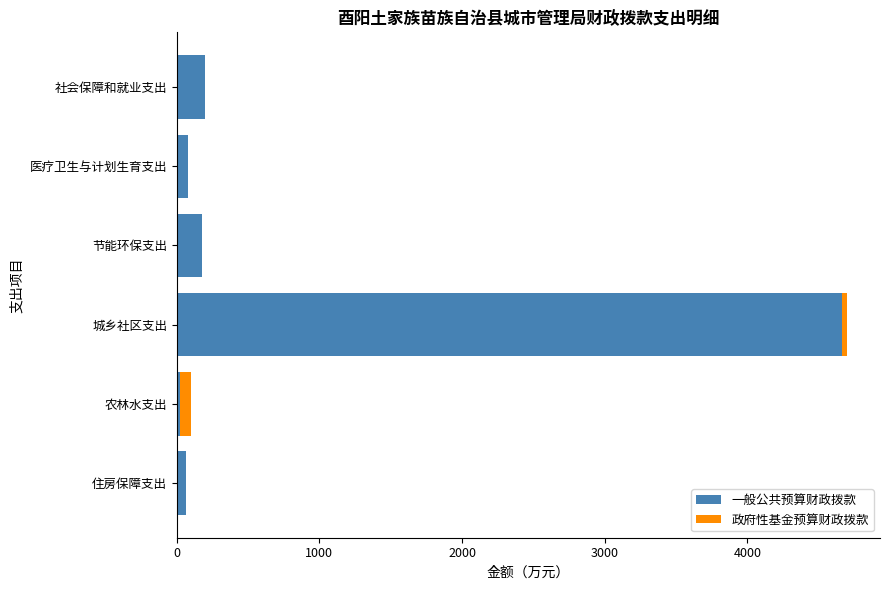

What is the maximum value for 一般公共预算财政拨款?

4661.5